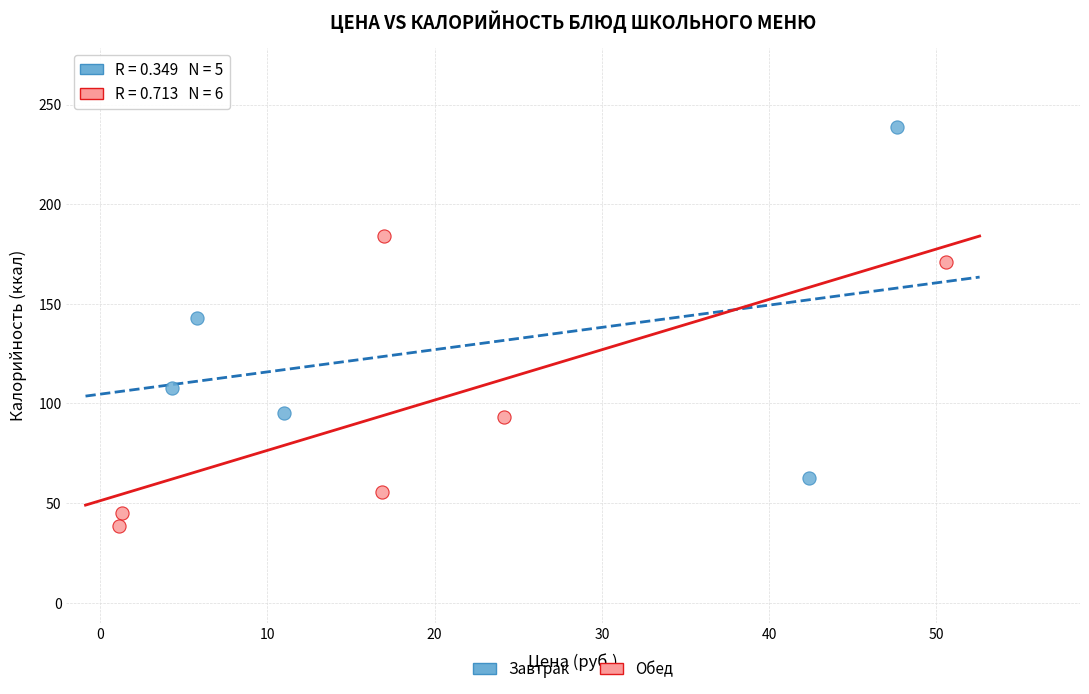

Which series reaches the minimum Y coordinate?

Обед